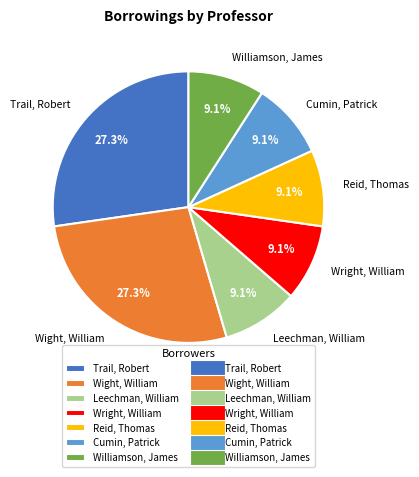

Is there any slice that represents more than half of the pie?

No